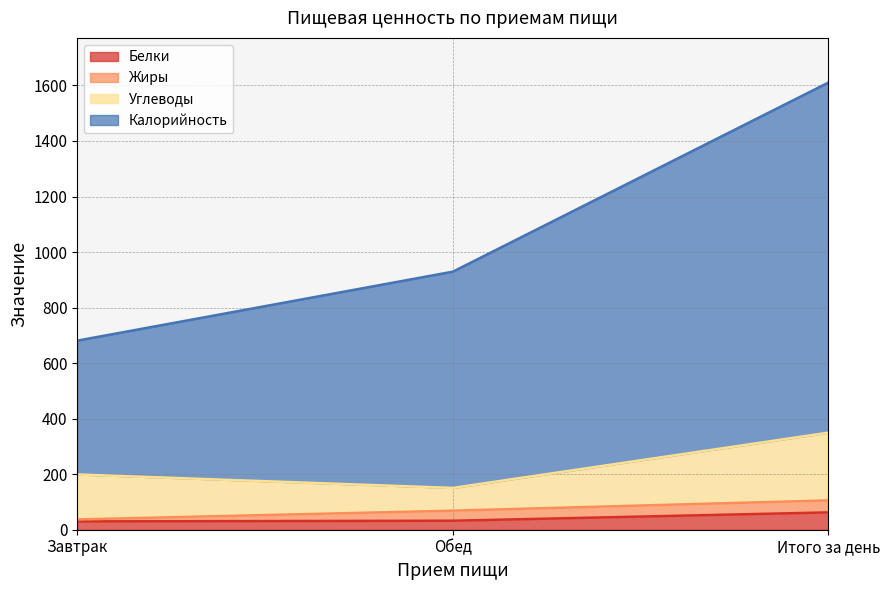

Which has a higher value, Обед or Итого за день?

Итого за день